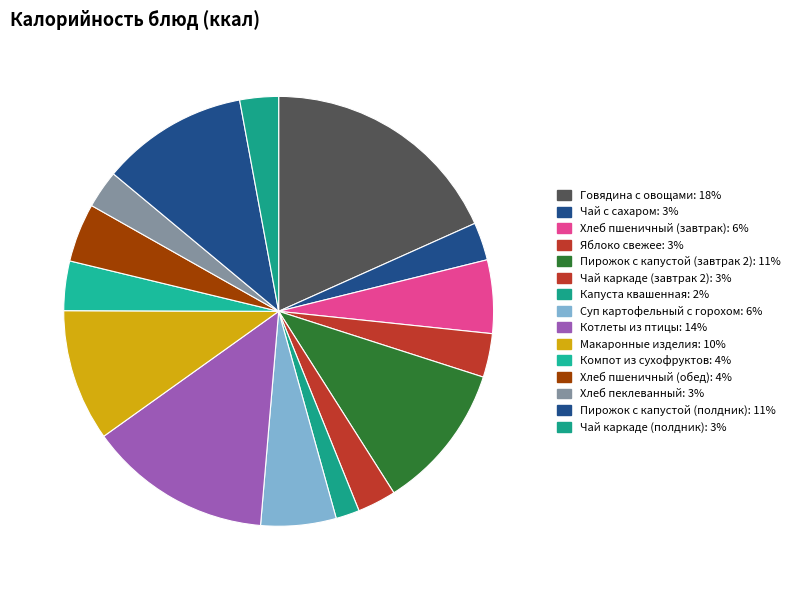

Does Хлеб пеклеванный account for over 50% of the chart?

No